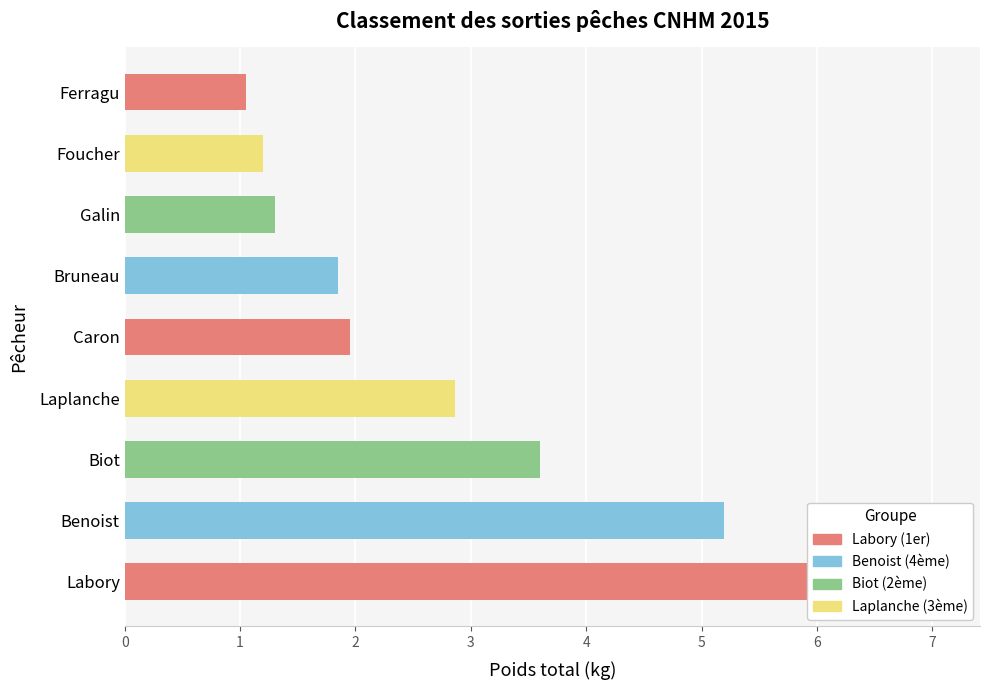

Reading left to right, list all the values displayed in this chart.

7.1	5.2	3.6	2.9	1.9	1.9	1.3	1.2	1.1